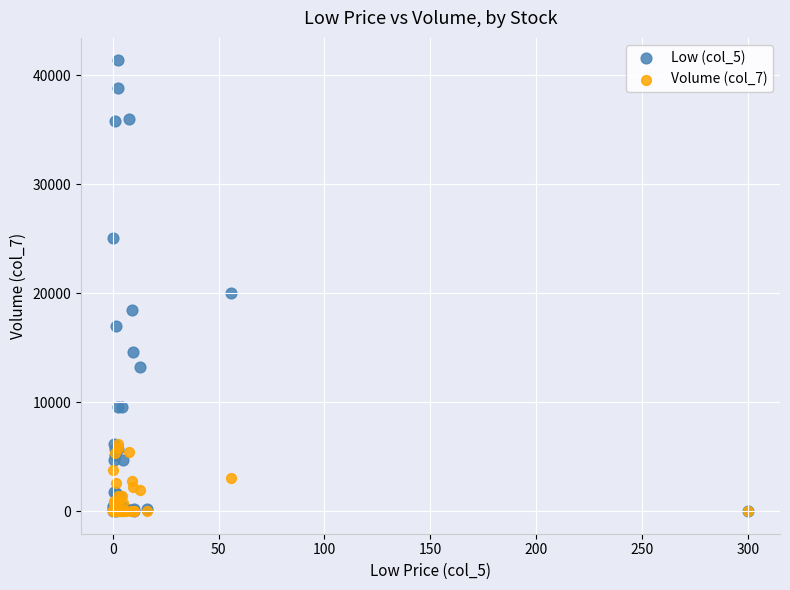

Which series reaches the maximum Y coordinate?

Low (col_5)